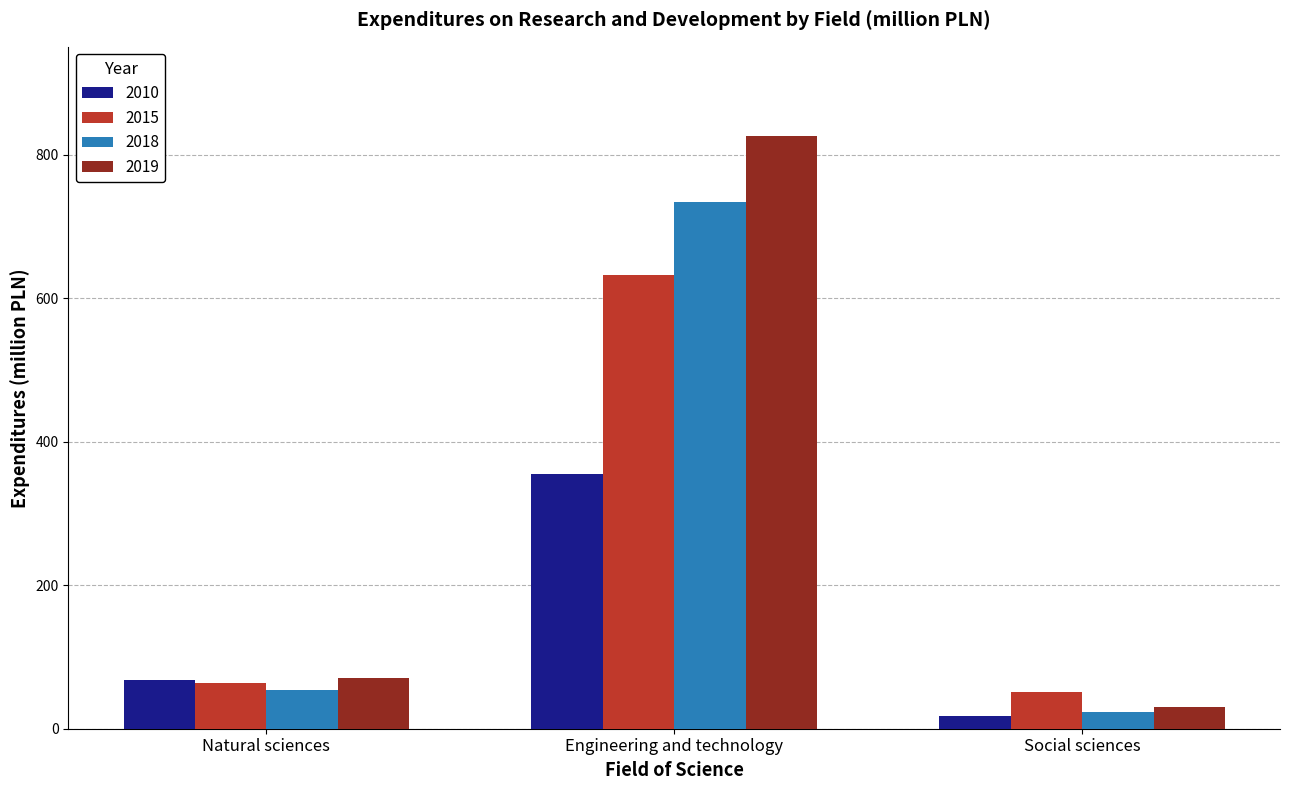

Between Engineering and technology and Social sciences, which series saw the biggest shift?

2019